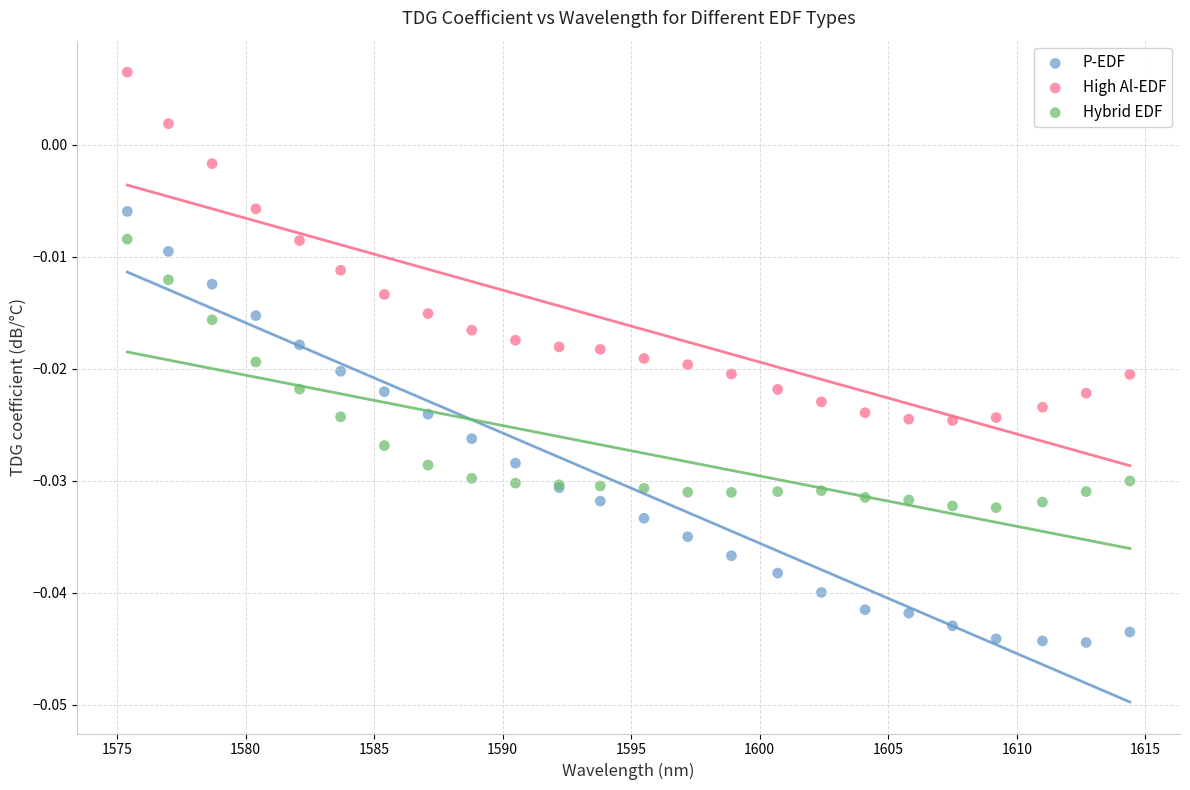

Which series contains the lowest Y value?

P-EDF